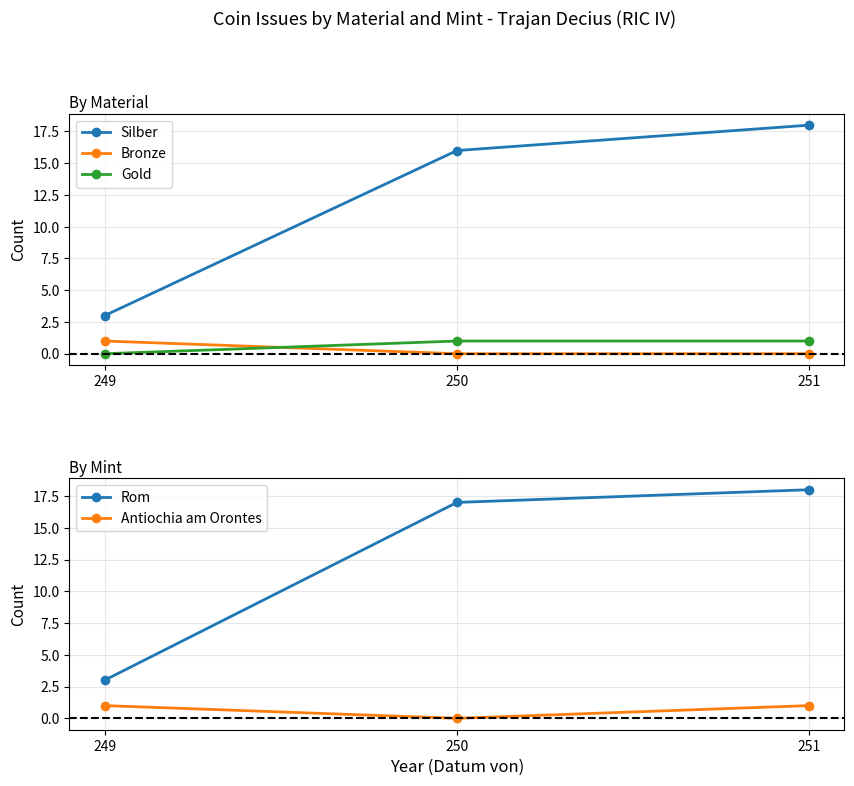

The Rom series shows 29 at 251. True or false?

False